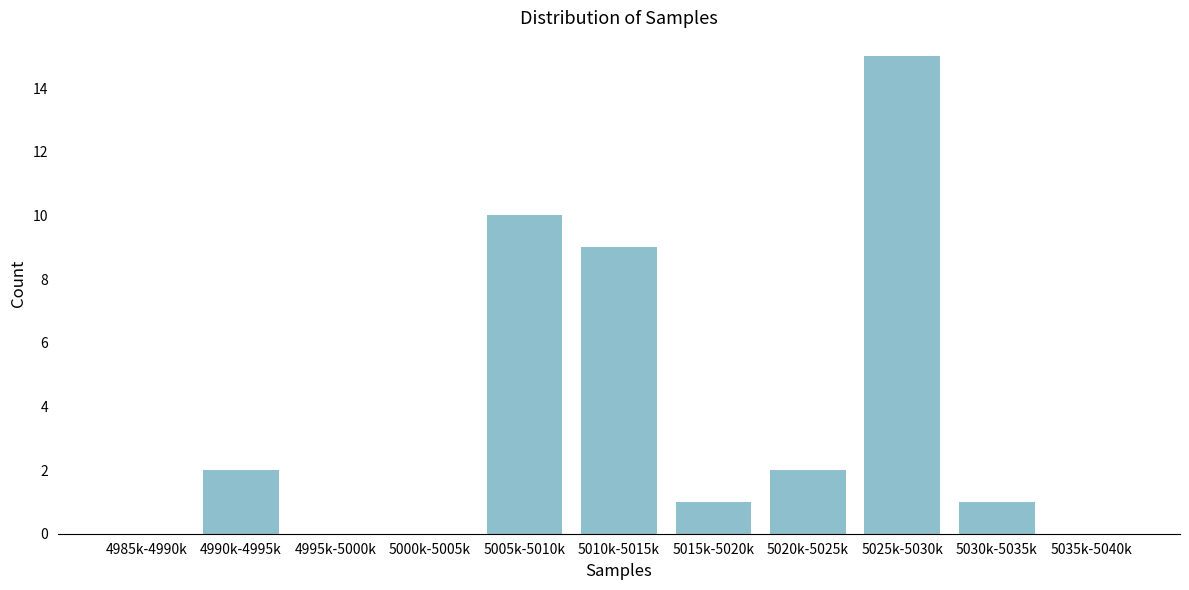

Reading left to right, transcribe all the data shown in this chart.

4985k-4990k=0	4990k-4995k=2	4995k-5000k=0	5000k-5005k=0	5005k-5010k=10	5010k-5015k=9	5015k-5020k=1	5020k-5025k=2	5025k-5030k=15	5030k-5035k=1	5035k-5040k=0